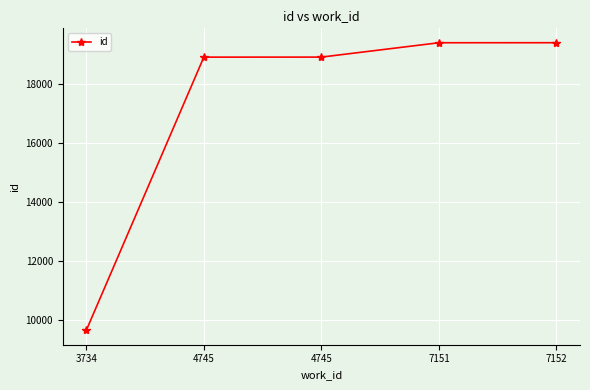

Reading left to right, transcribe all the data shown in this chart.

3734=9652	4745=18919	4745=18920	7151=19407	7152=19408